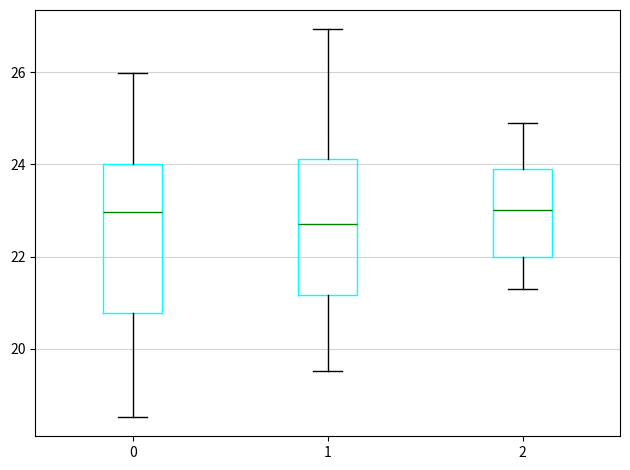

Which box has the lowest median line?

1